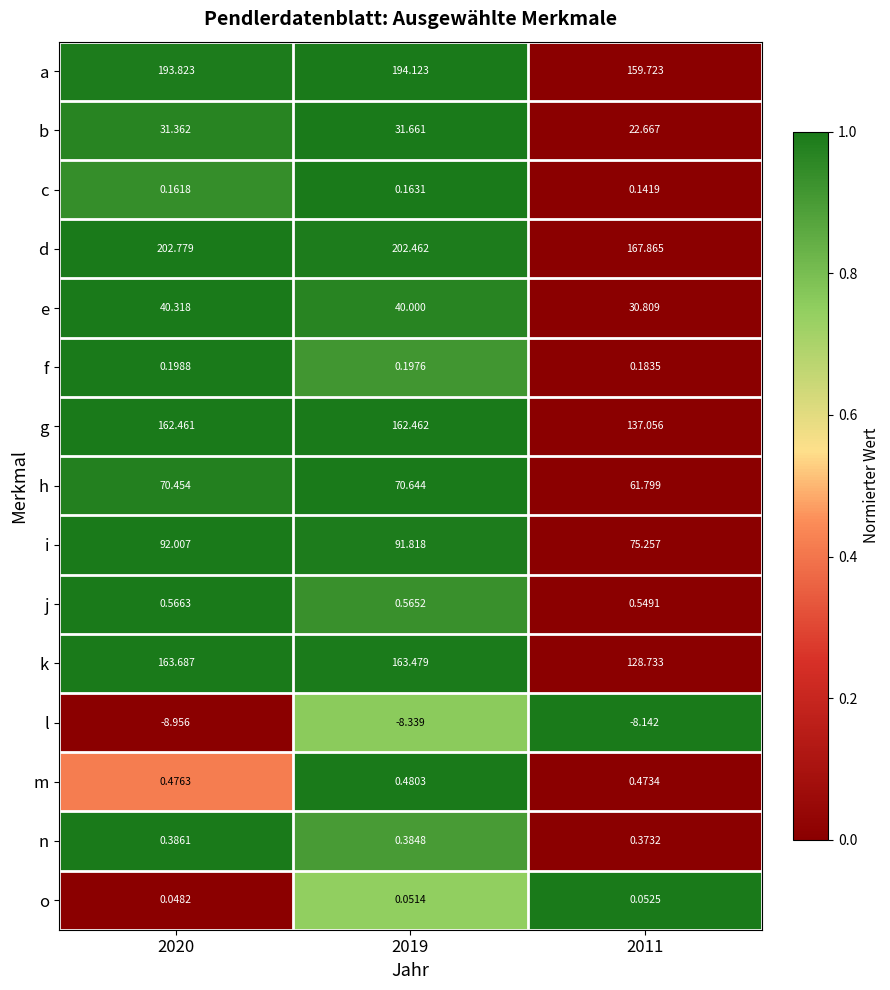

Rank the series at 2020 from lowest to highest value.

l, o, c, f, n, m, j, b, e, h, i, g, k, a, d